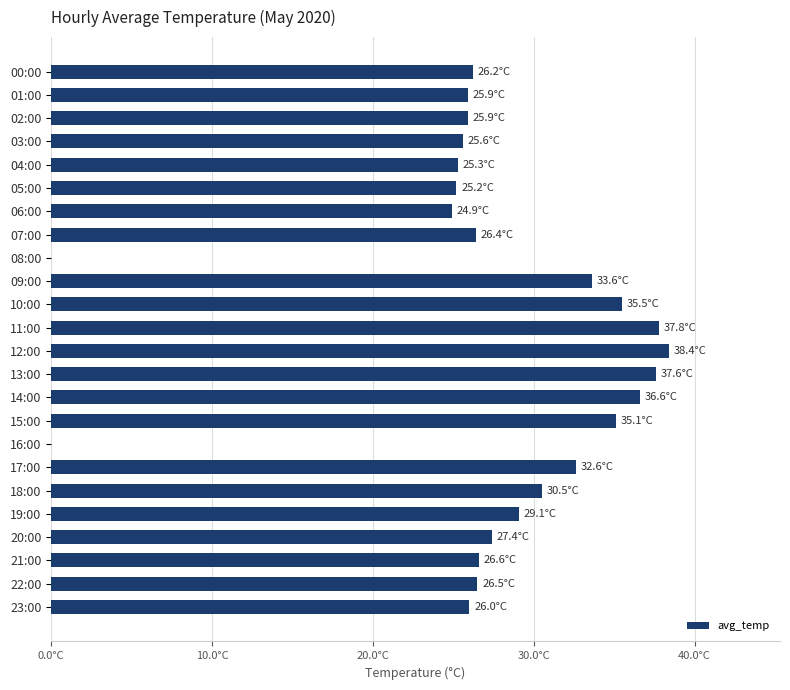

How many values are above zero?

22